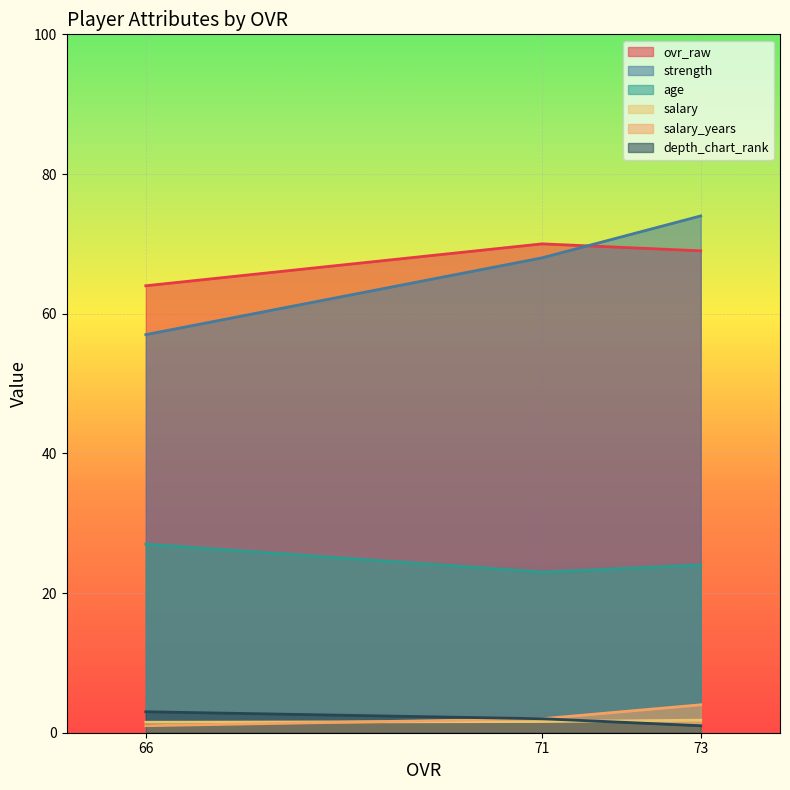

What is the total value across all series at 73?

173.8